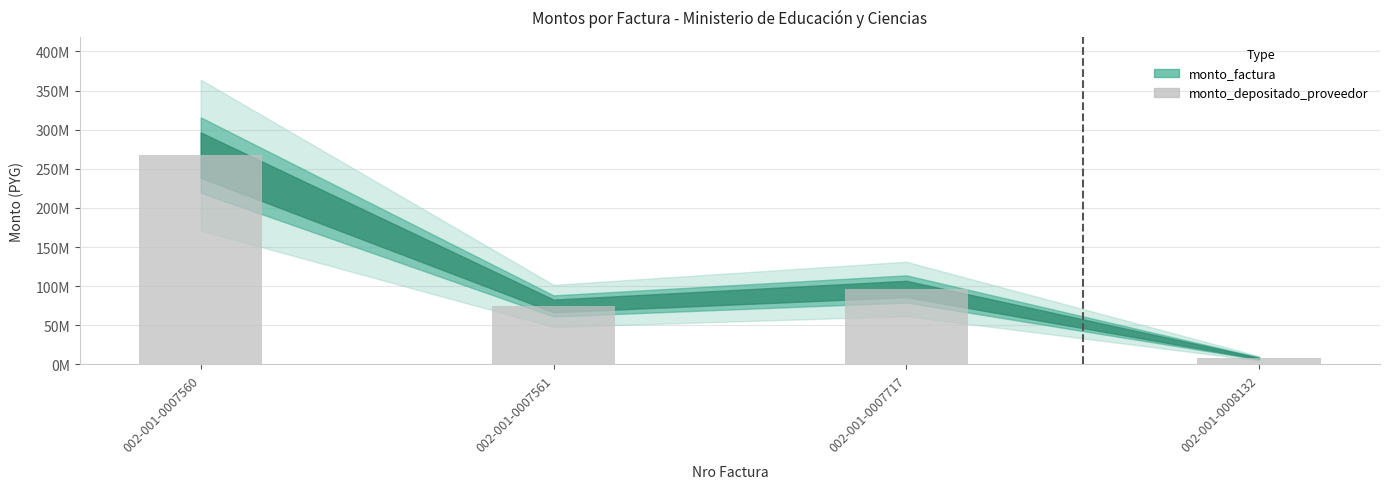

Which category has the highest value across all series?

002-001-0007560